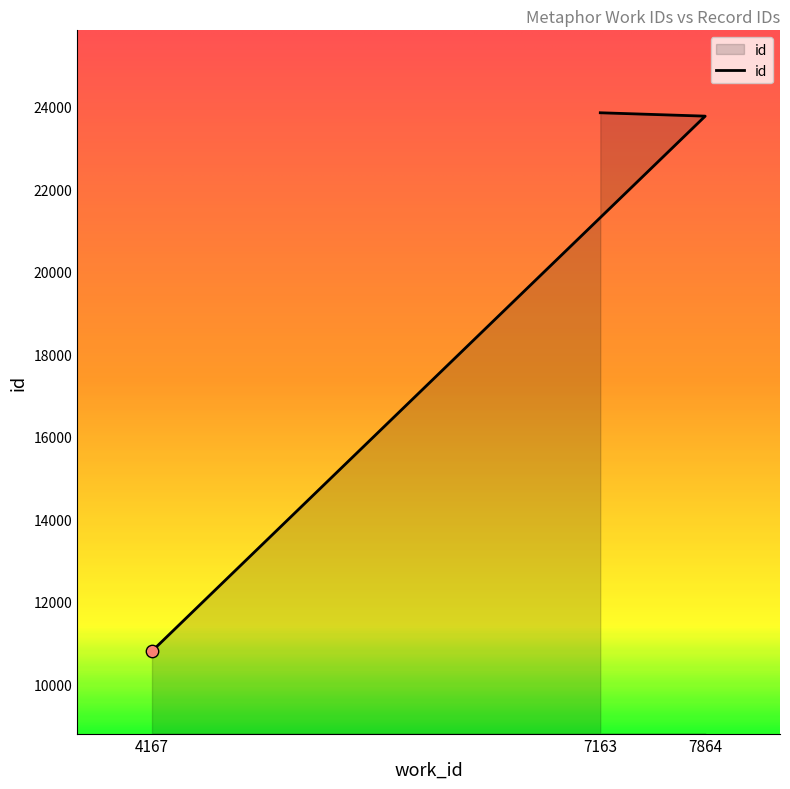

Which has a higher value, 4167 or 7163?

7163